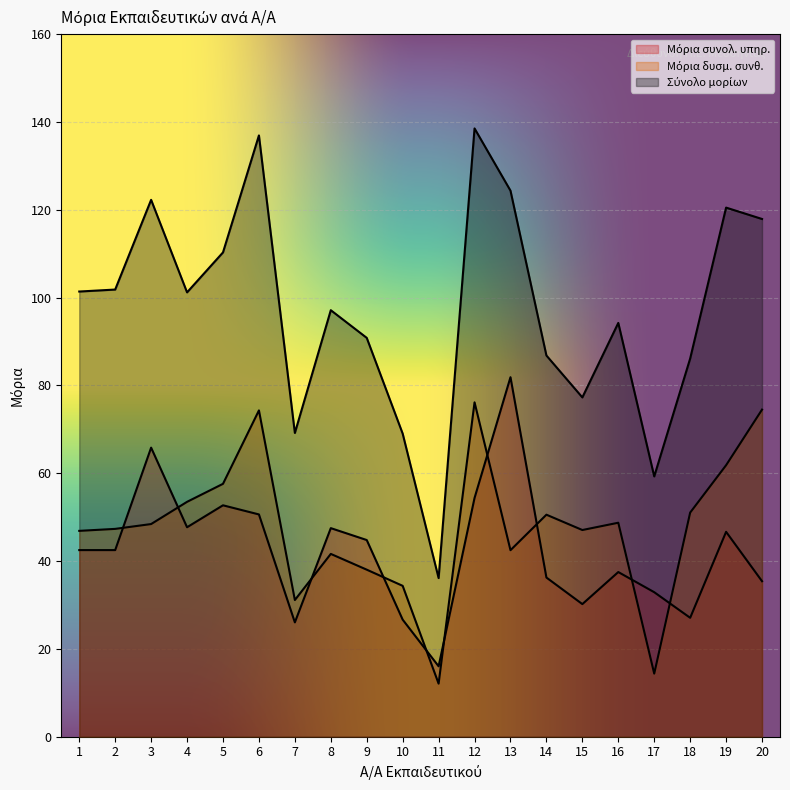

Reading right to left, what are all the values shown in this chart?

Μόρια συνολ. υπηρ.: 20=35.4	19=46.7	18=27.1	17=32.9	16=37.5	15=30.2	14=36.2	13=81.9	12=54.4	11=16.0	10=26.7	9=44.8	8=47.5	7=26.0	6=50.6	5=52.7	4=47.7	3=65.8	2=42.5	1=42.5
Μόρια δυσμ. συνθ.: 20=74.5	19=61.8	18=51.0	17=14.4	16=48.7	15=47.1	14=50.6	13=42.5	12=76.2	11=12.1	10=34.4	9=38.0	8=41.6	7=31.1	6=74.3	5=57.6	4=53.5	3=48.4	2=47.3	1=46.9
Σύνολο μορίων: 20=117.9	19=120.5	18=86.1	17=59.3	16=94.2	15=77.3	14=86.8	13=124.3	12=138.5	11=36.1	10=69.0	9=90.8	8=97.1	7=69.2	6=136.9	5=110.3	4=101.2	3=122.3	2=101.8	1=101.4